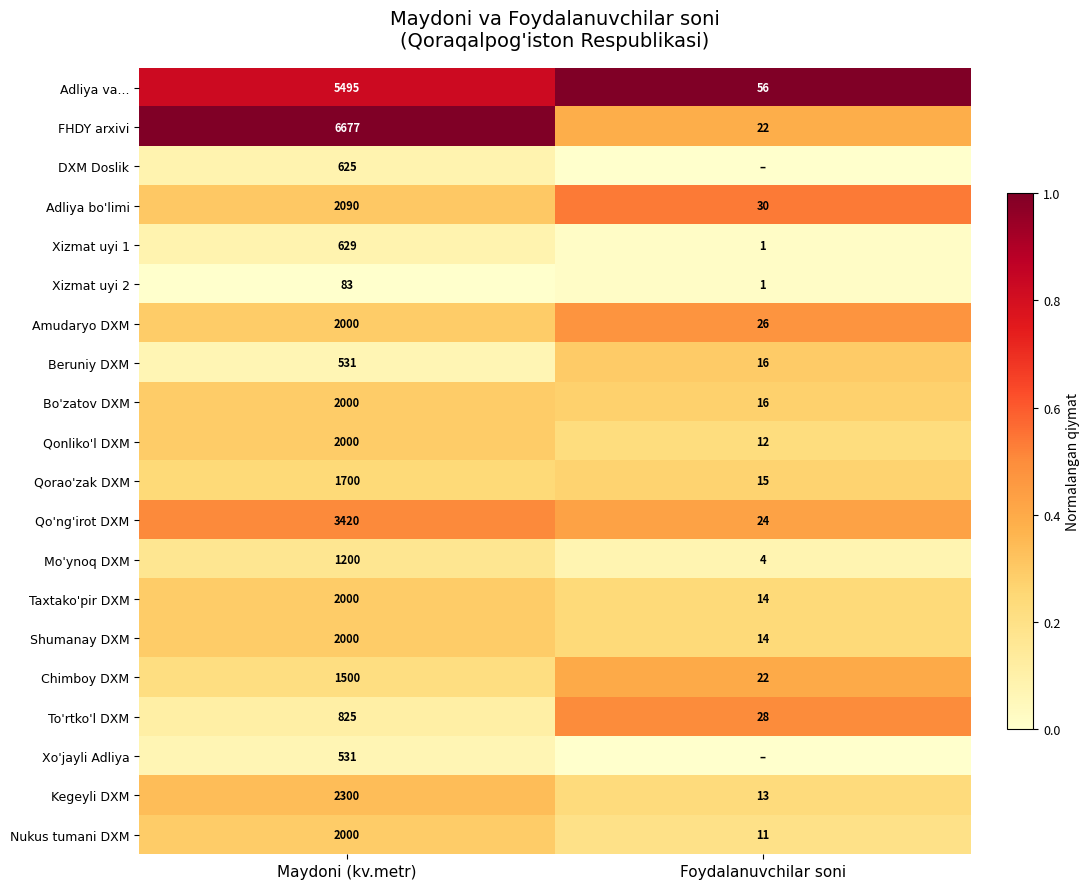

What is the difference between the Mo'ynoq DXM values at Maydoni (kv.metr) and Foydalanuvchilar soni?

1196